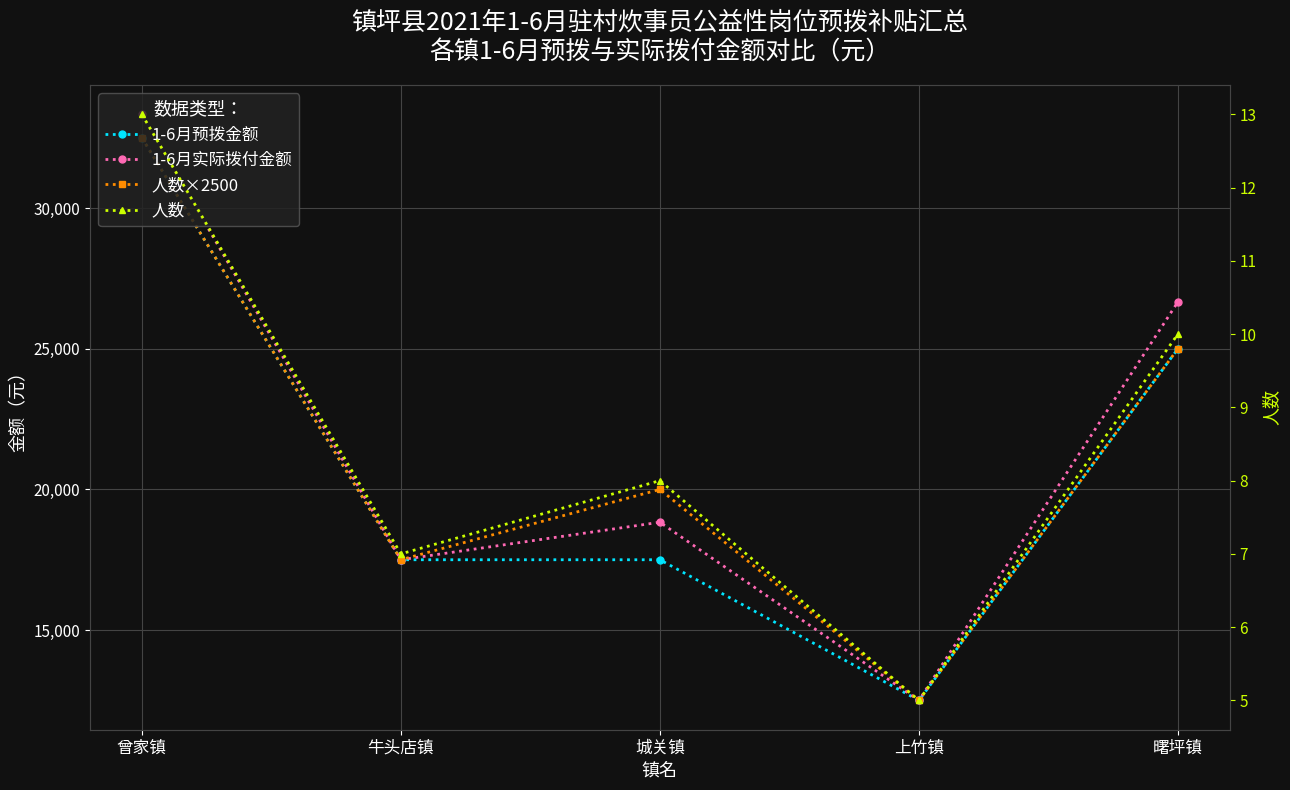

What is the label of the 5th point from the right?

曾家镇